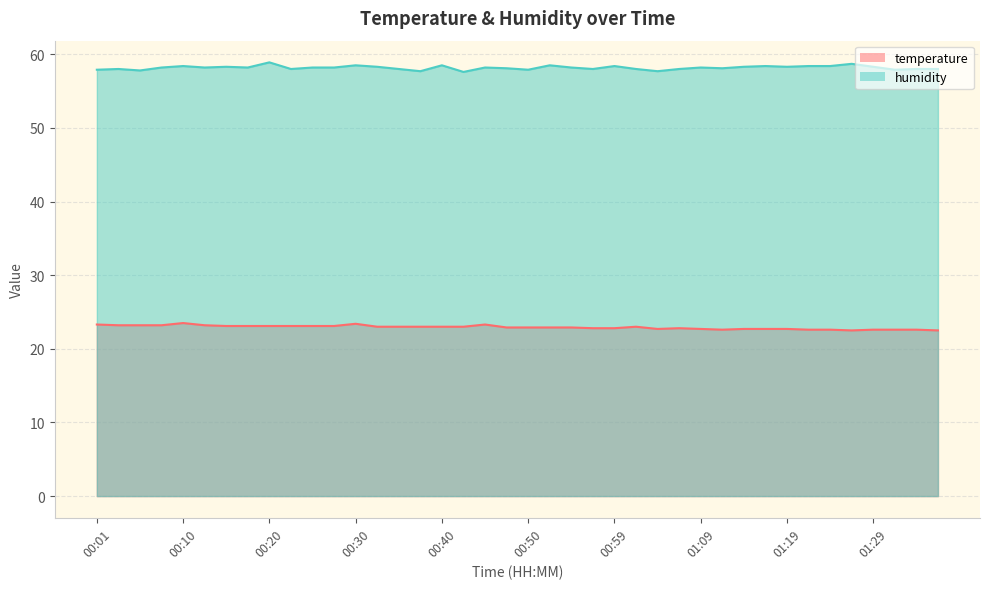

What are all the series names shown in the legend?

temperature, humidity